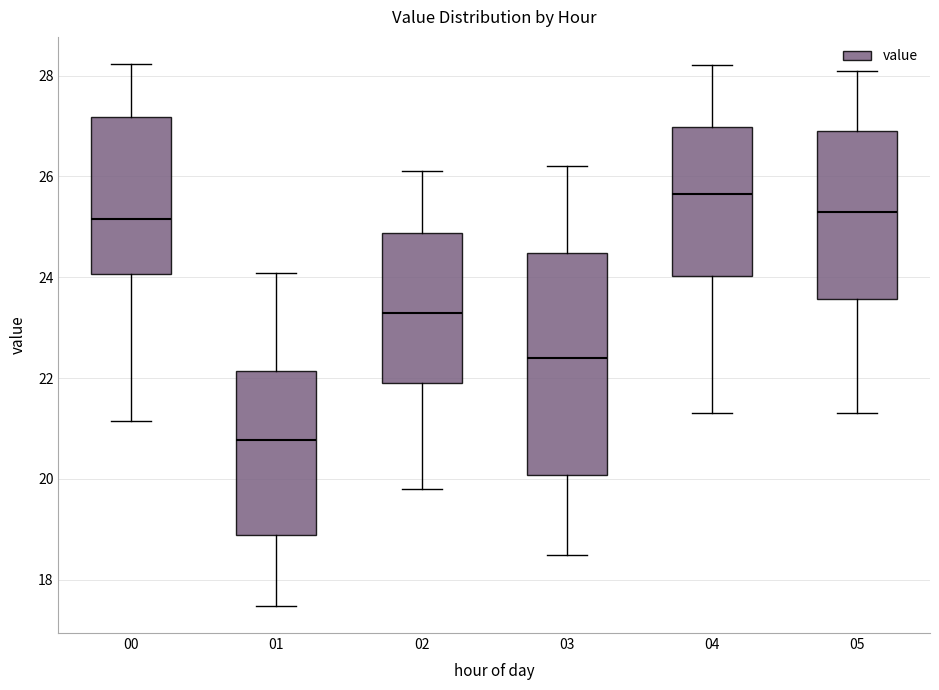

Reading left to right, transcribe this box plot: for each box, give where its median line is, the range the box spans, and where its two whiskers end, as read against the y-axis. The values are not printed on the chart, so give them approximately, as read against the axis.

00: median 25.2, box 24.0 to 27.2, whiskers 21.2 to 28.2
01: median 20.8, box 18.8 to 22.2, whiskers 17.4 to 24.0
02: median 23.4, box 22.0 to 24.8, whiskers 19.8 to 26.2
03: median 22.4, box 20.0 to 24.4, whiskers 18.6 to 26.2
04: median 25.6, box 24.0 to 27.0, whiskers 21.4 to 28.2
05: median 25.4, box 23.6 to 27.0, whiskers 21.4 to 28.2